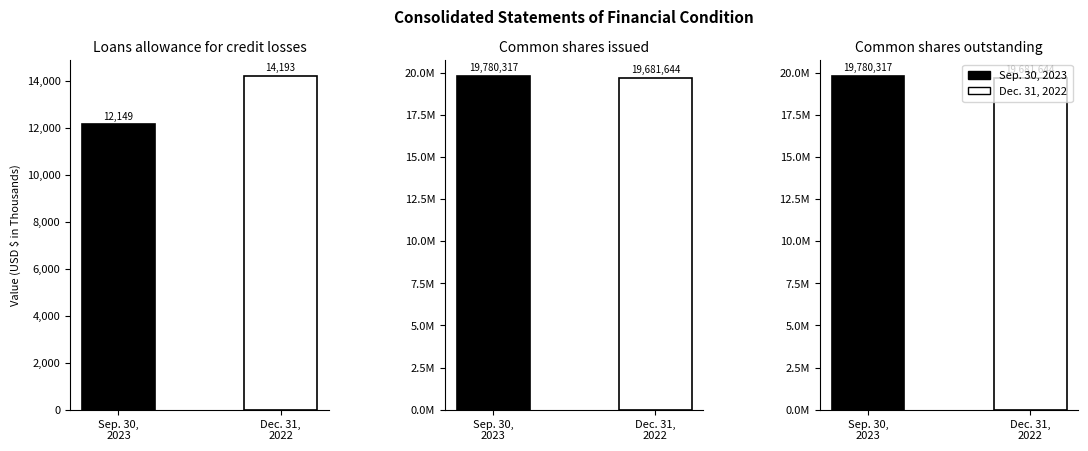

Which series has the largest total across all categories?

Sep. 30, 2023